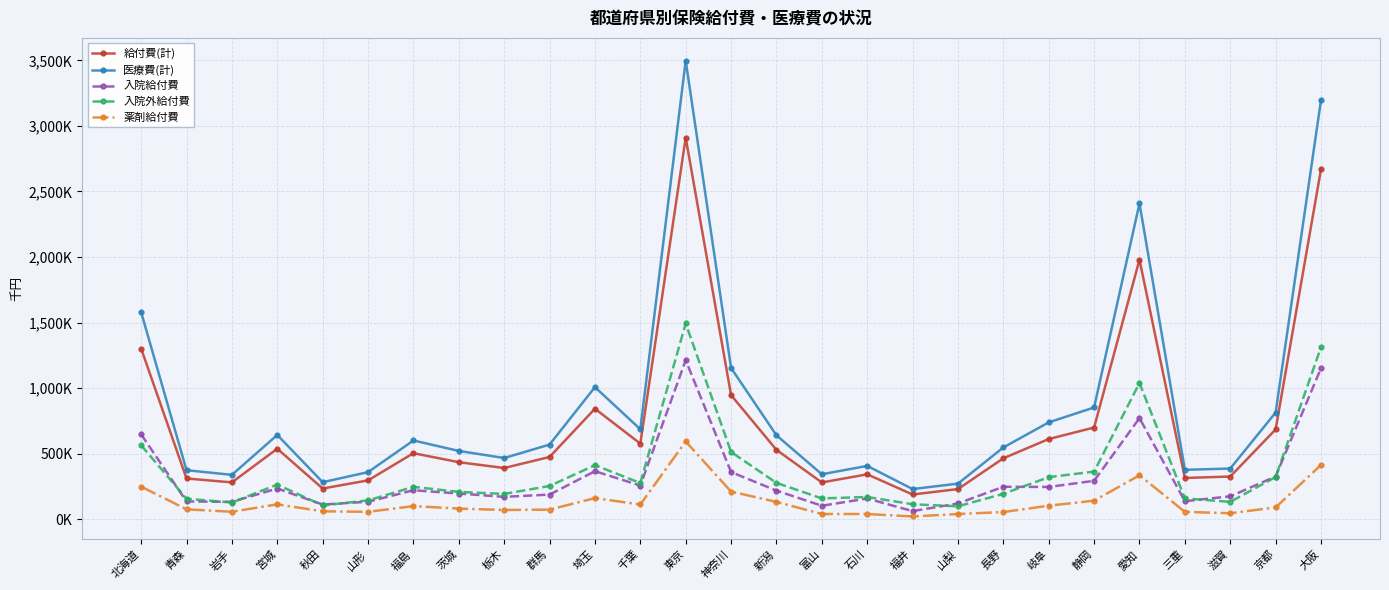

What are all the series names shown in the legend?

給付費(計), 医療費(計), 入院給付費, 入院外給付費, 薬剤給付費